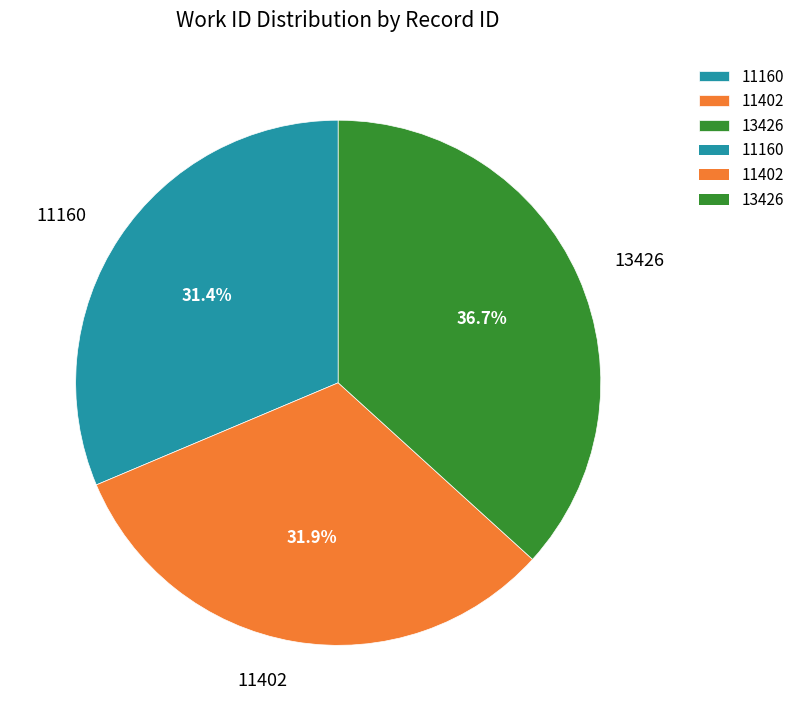

Between 13426 and 11402, which is larger?

13426